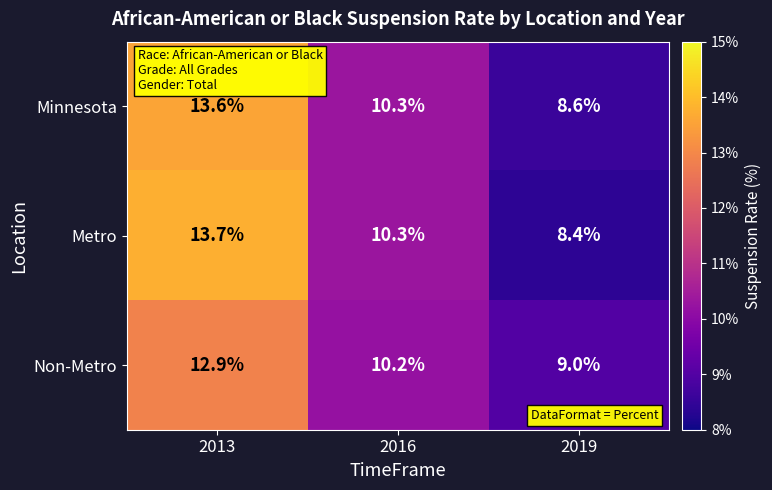

What value does the Non-Metro series have at 2016?

10.2